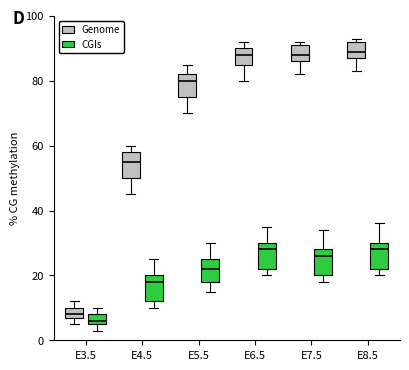

Reading left to right, transcribe this box plot: for each box, give where its median line is, the range the box spans, and where its two whiskers end, as read against the y-axis. The values are not printed on the chart, so give them approximately, as read against the axis.

E3.5 (Genome): median 8 (just above the box's lower edge), box 8 to 10, whiskers 6 to 12
E3.5 (CGIs): median 6 (just above the box's lower edge), box 6 to 8, whiskers 4 to 10
E4.5 (Genome): median 56, box 50 to 58, whiskers 46 to 60
E4.5 (CGIs): median 18, box 12 to 20, whiskers 10 to 26
E5.5 (Genome): median 80, box 76 to 82, whiskers 70 to 86
E5.5 (CGIs): median 22, box 18 to 26, whiskers 16 to 30
E6.5 (Genome): median 88, box 86 to 90, whiskers 80 to 92
E6.5 (CGIs): median 28, box 22 to 30, whiskers 20 to 36
E7.5 (Genome): median 88, box 86 to 92, whiskers 82 to 92 (just above the box's upper edge)
E7.5 (CGIs): median 26, box 20 to 28, whiskers 18 to 34
E8.5 (Genome): median 90, box 88 to 92, whiskers 84 to 94
E8.5 (CGIs): median 28, box 22 to 30, whiskers 20 to 36